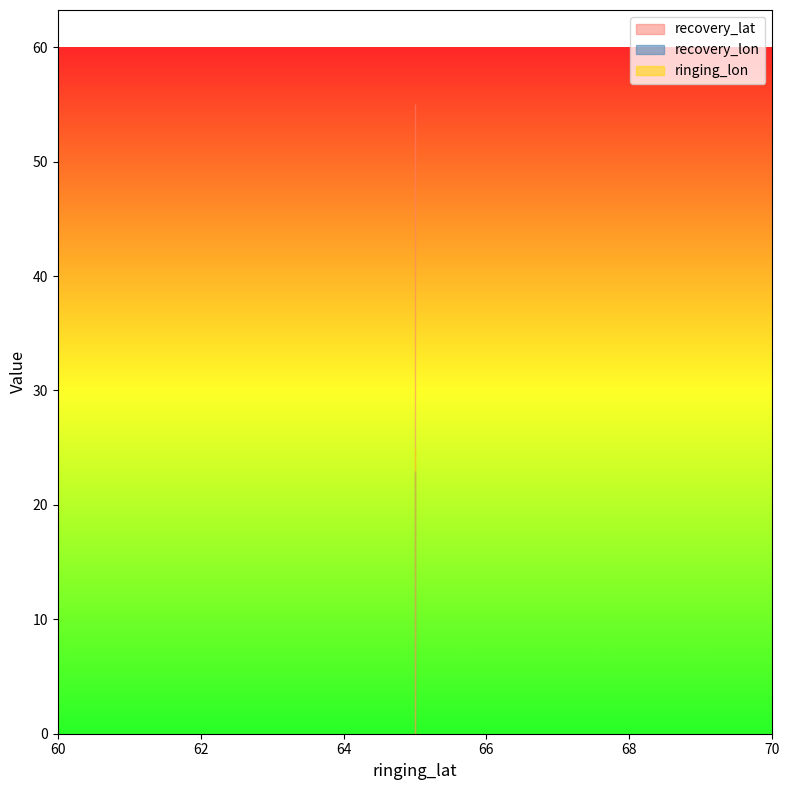

Which has a higher value, 65.0 or 65.0?

65.0